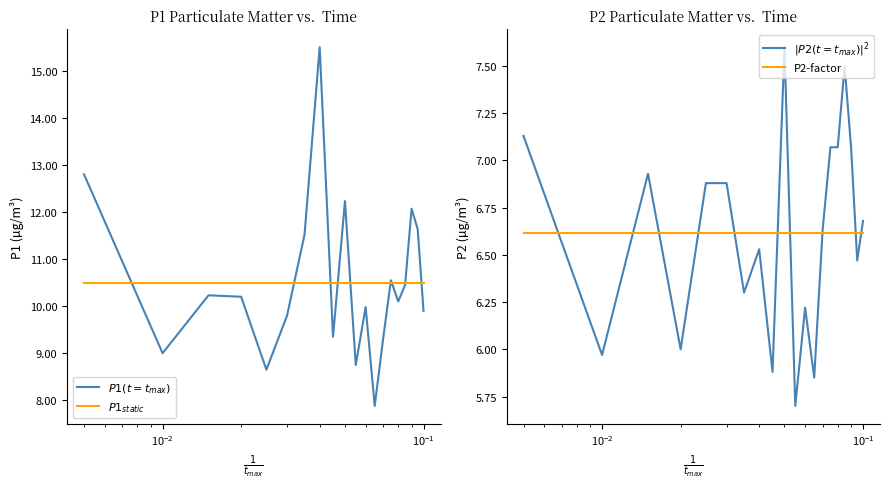

What is the difference between the maximum and minimum values in the $|P2(t=t_{max})|^2$ series?

1.9